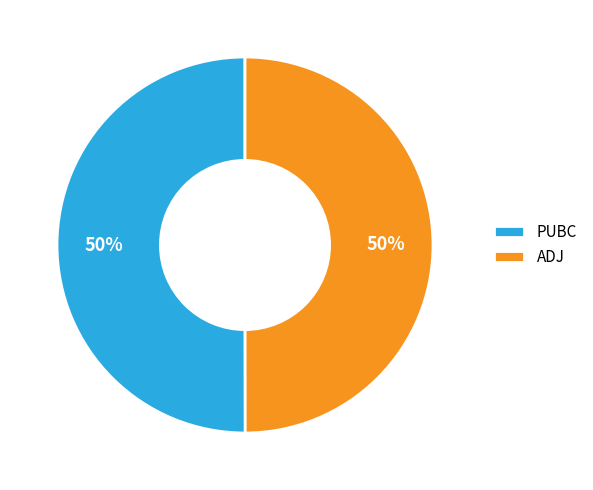

To the nearest percent, what portion does PUBC represent?

50%